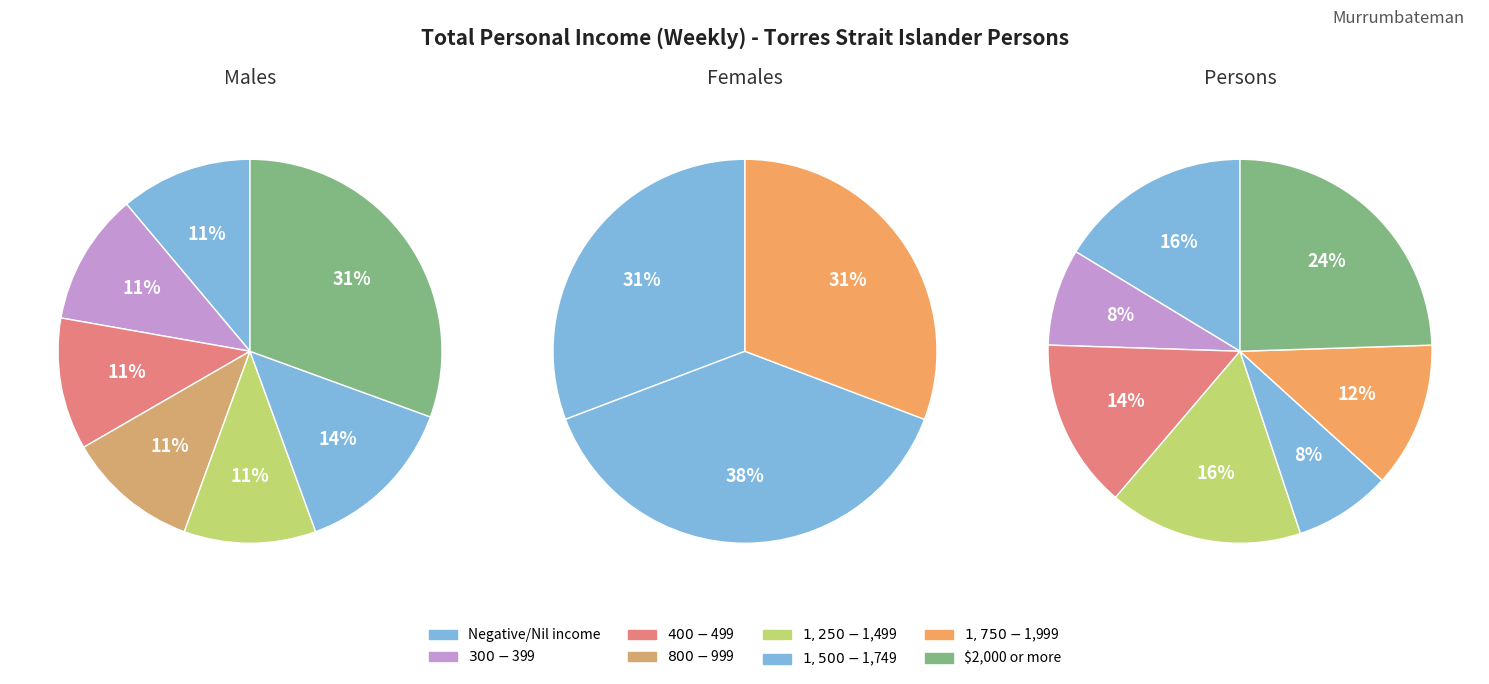

Which slice is the largest?

$2,000 or more